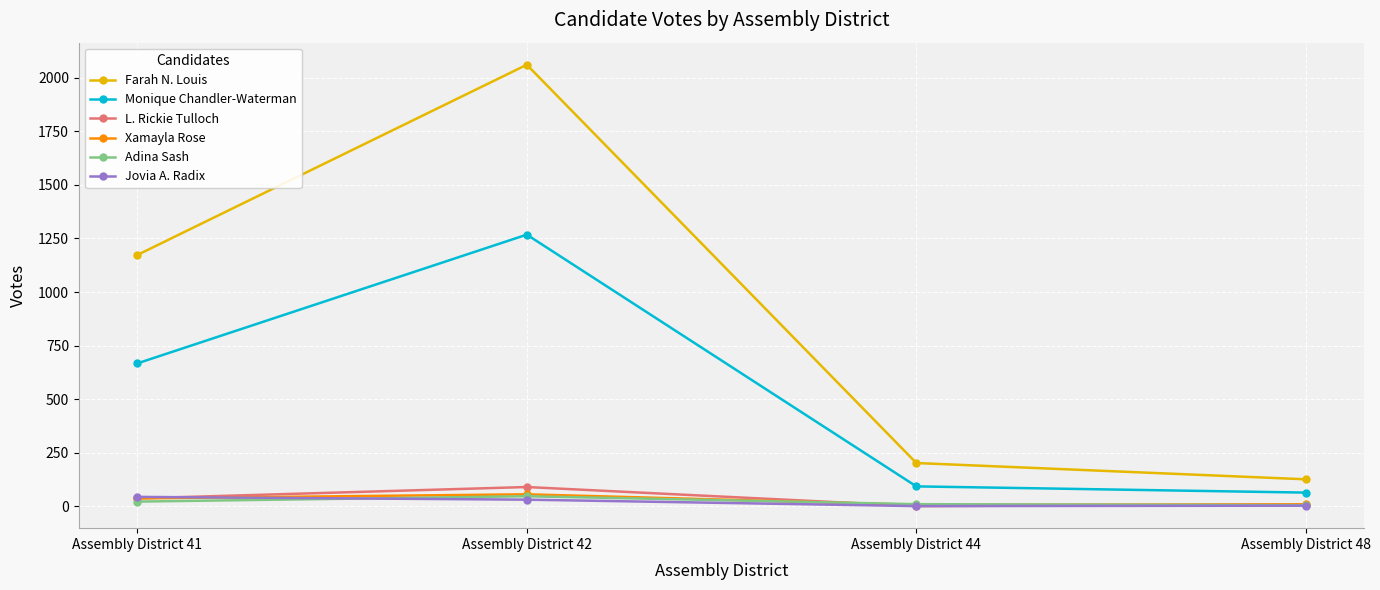

How many lines are shown in the chart?

6